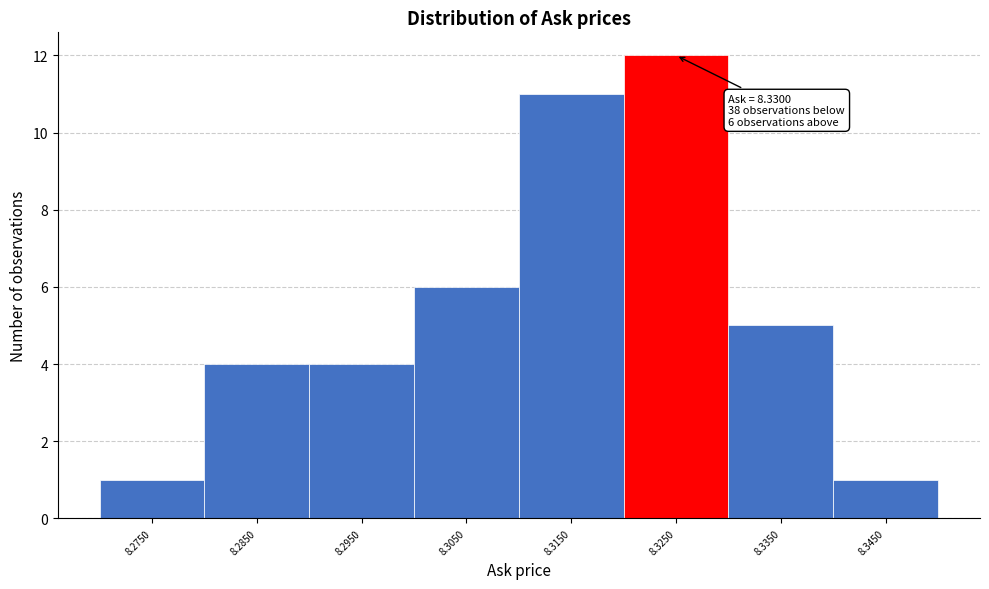

Reading left to right, transcribe all the data shown in this chart.

1	4	4	6	11	12	5	1